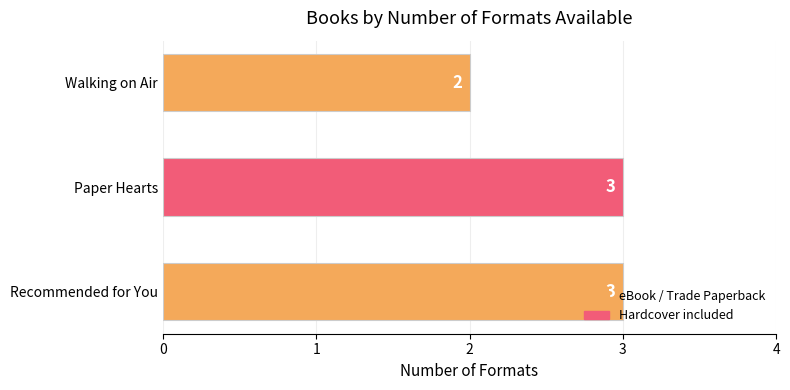

How many series are shown in this chart?

1